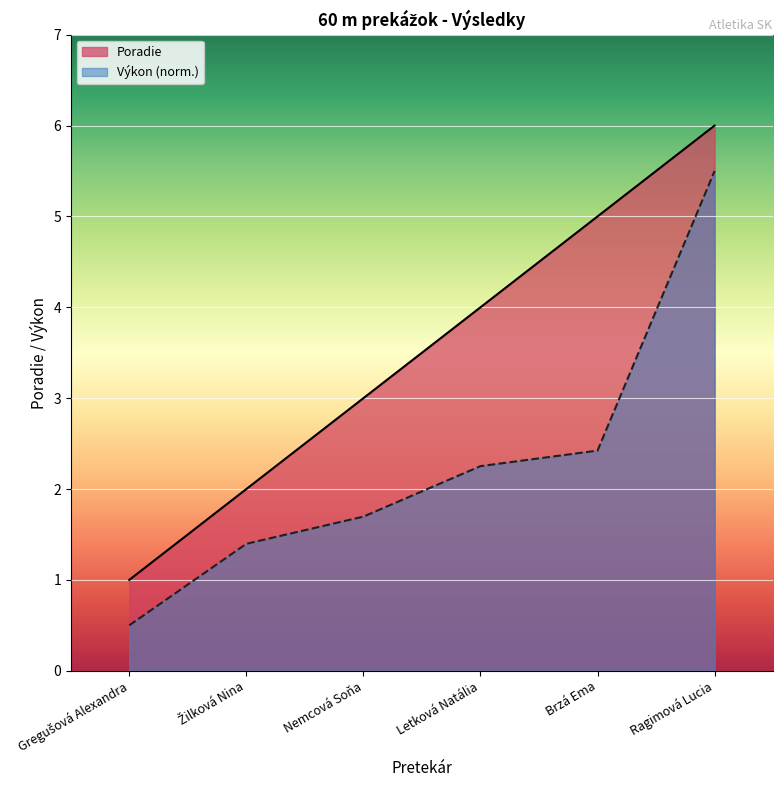

List the labels in order of value, largest first.

Ragimová Lucia, Brzá Ema, Letková Natália, Nemcová Soňa, Žilková Nina, Gregušová Alexandra